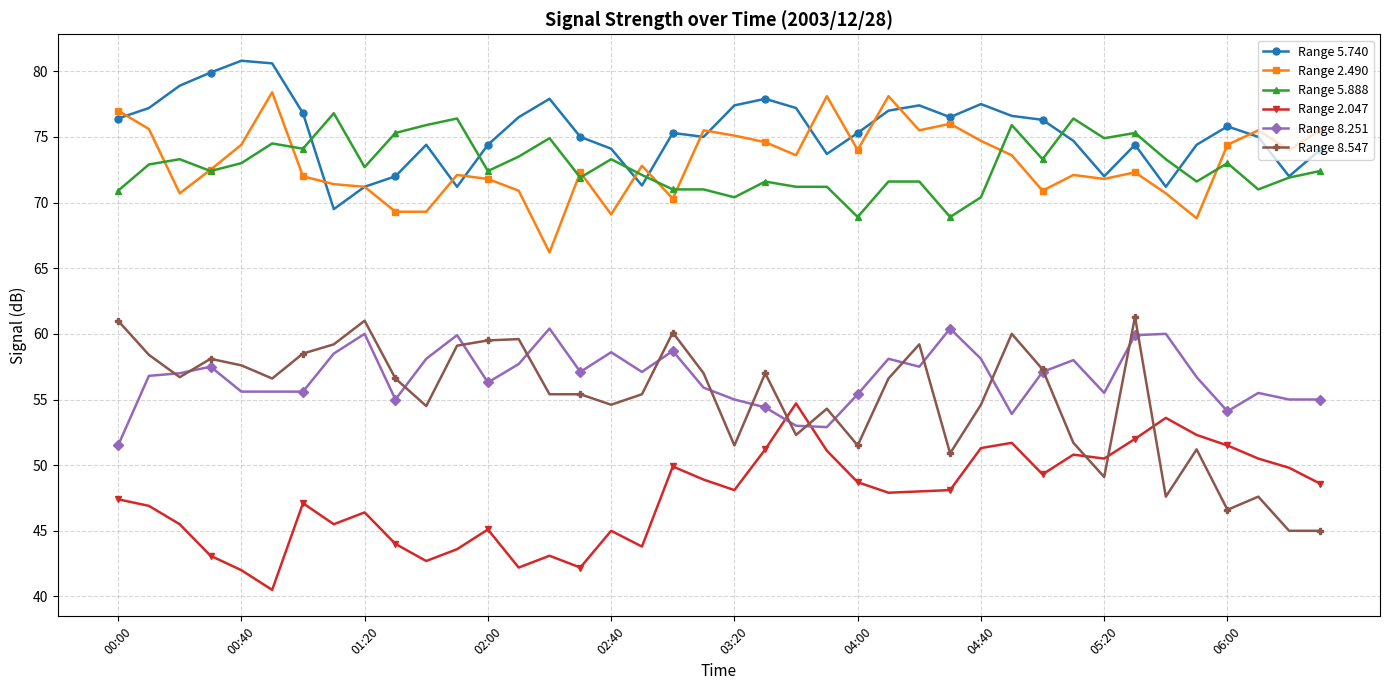

What is the value of the Range 8.547 point at the 35th from the left?

47.6